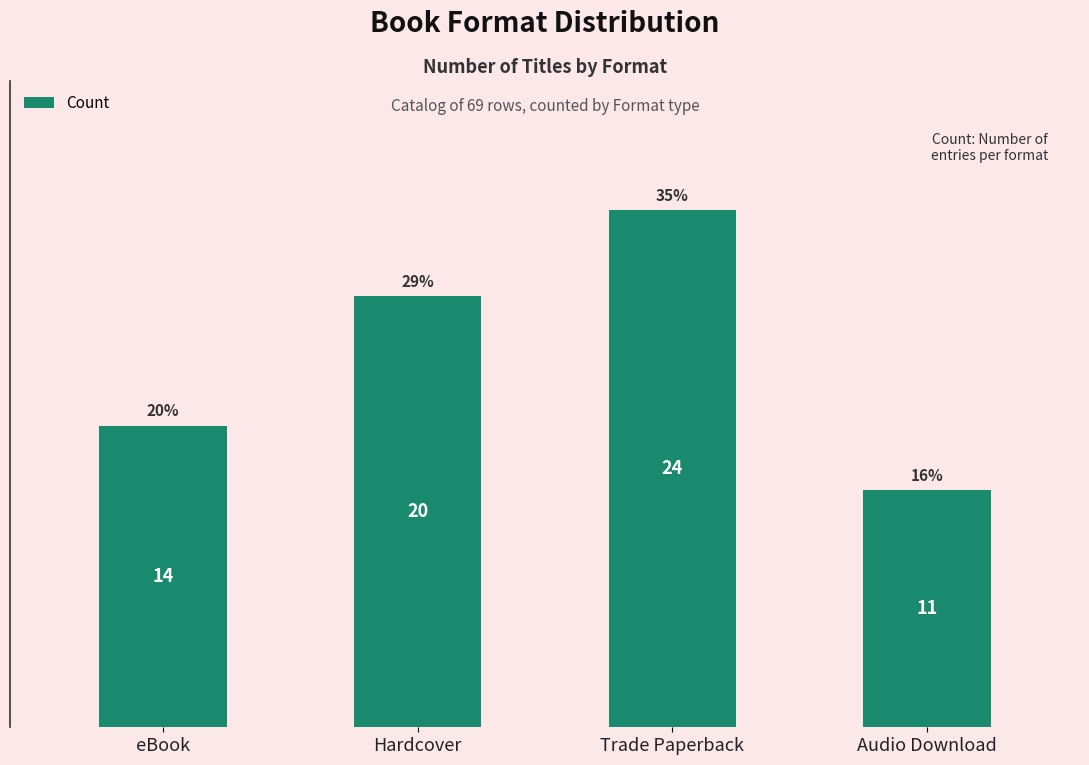

Which has a higher value, Trade Paperback or eBook?

Trade Paperback